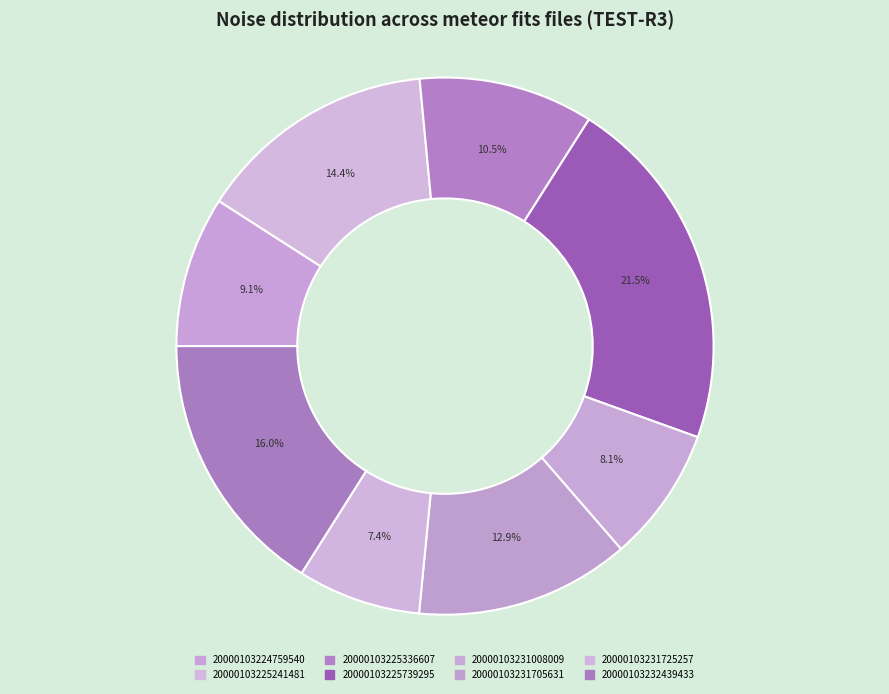

Count the number of slices in the pie.

8